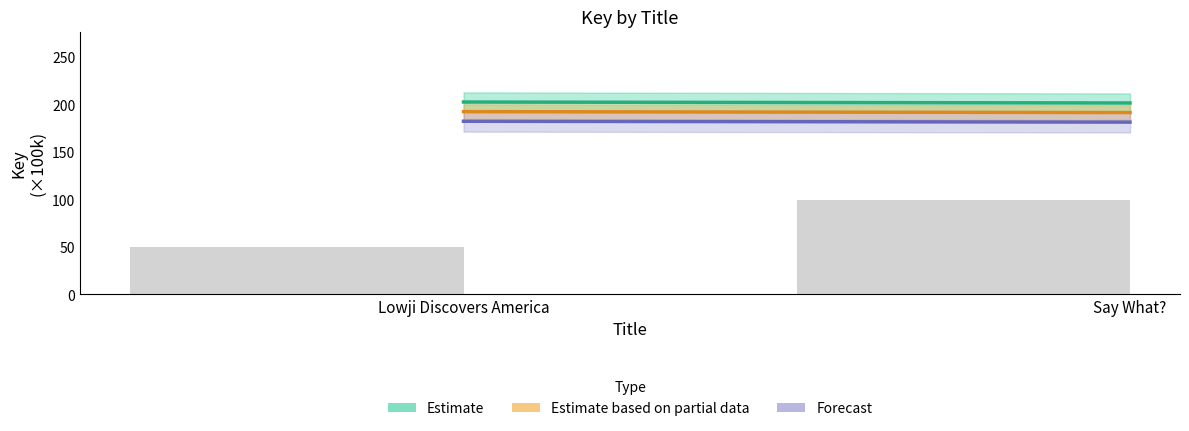

Rank the categories by value from lowest to highest.

Lowji Discovers America, Say What?